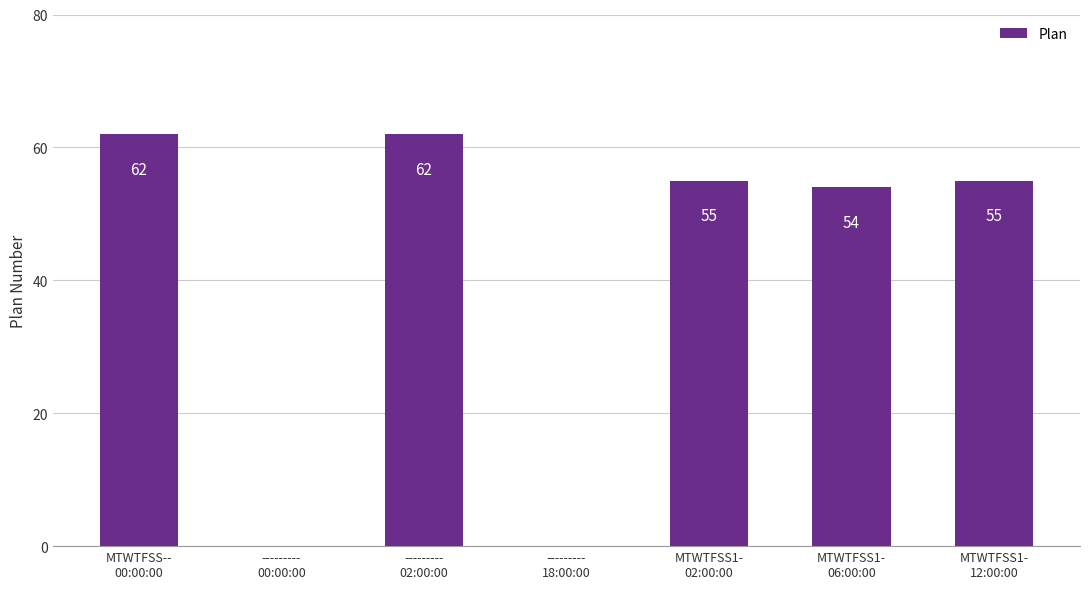

Count the number of categories in the chart.

7